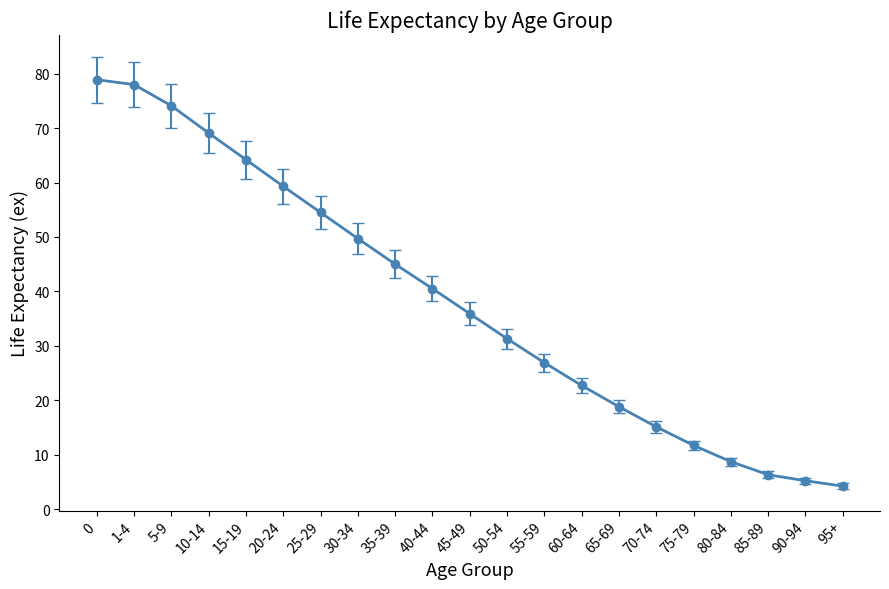

Does the chart display data point markers on the line(s)?

Yes